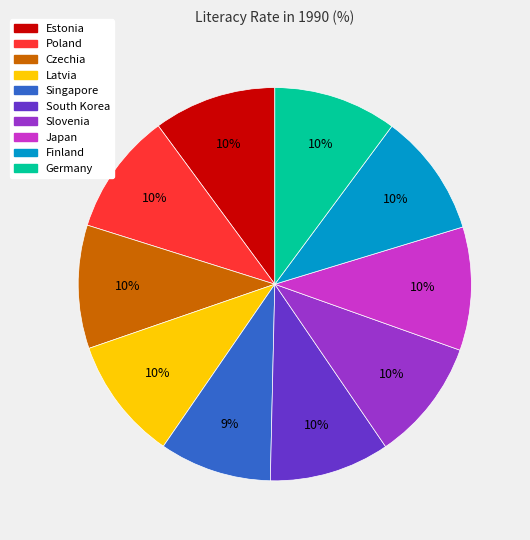

Do Slovenia and Czechia together represent more than half of the pie?

No